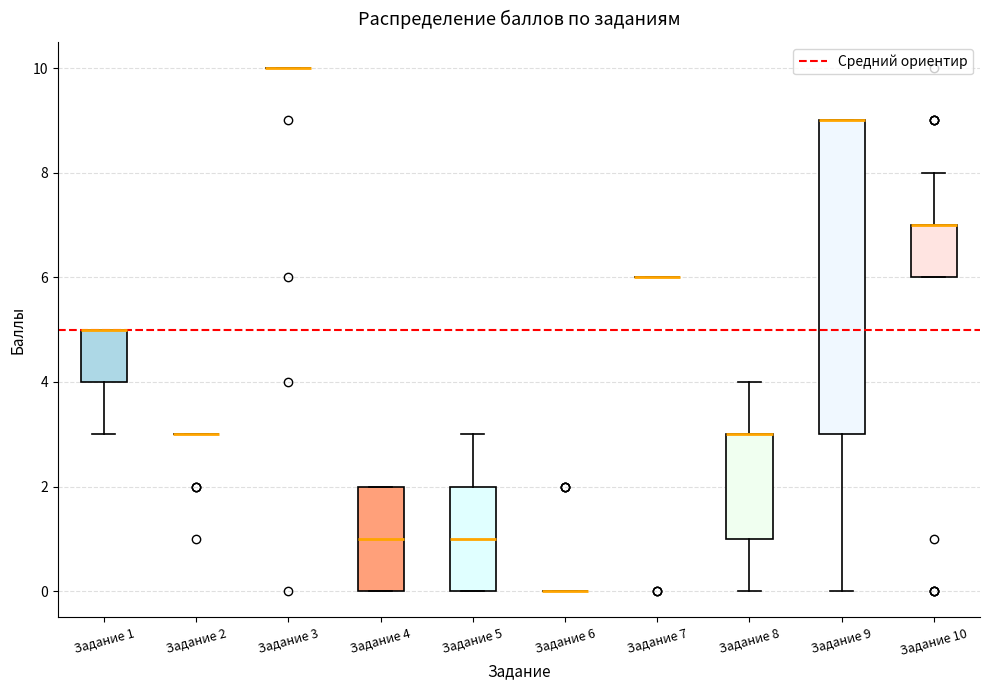

Reading left to right, transcribe this box plot: for each box, give where its median line is, the range the box spans, and where its two whiskers end, as read against the y-axis. The values are not printed on the chart, so give them approximately, as read against the axis.

Задание 1: median 5 (drawn on the box's upper edge), box 4 to 5, whiskers 3 to 5
Задание 2: box collapsed to a line at 3, whiskers 3 to 3
Задание 3: box collapsed to a line at 10, whiskers 10 to 10
Задание 4: median 1, box 0 to 2, whiskers 0 to 2
Задание 5: median 1, box 0 to 2, whiskers 0 to 3
Задание 6: box collapsed to a line at 0, whiskers 0 to 0
Задание 7: box collapsed to a line at 6, whiskers 6 to 6
Задание 8: median 3 (drawn on the box's upper edge), box 1 to 3, whiskers 0 to 4
Задание 9: median 9 (drawn on the box's upper edge), box 3 to 9, whiskers 0 to 9
Задание 10: median 7 (drawn on the box's upper edge), box 6 to 7, whiskers 6 to 8